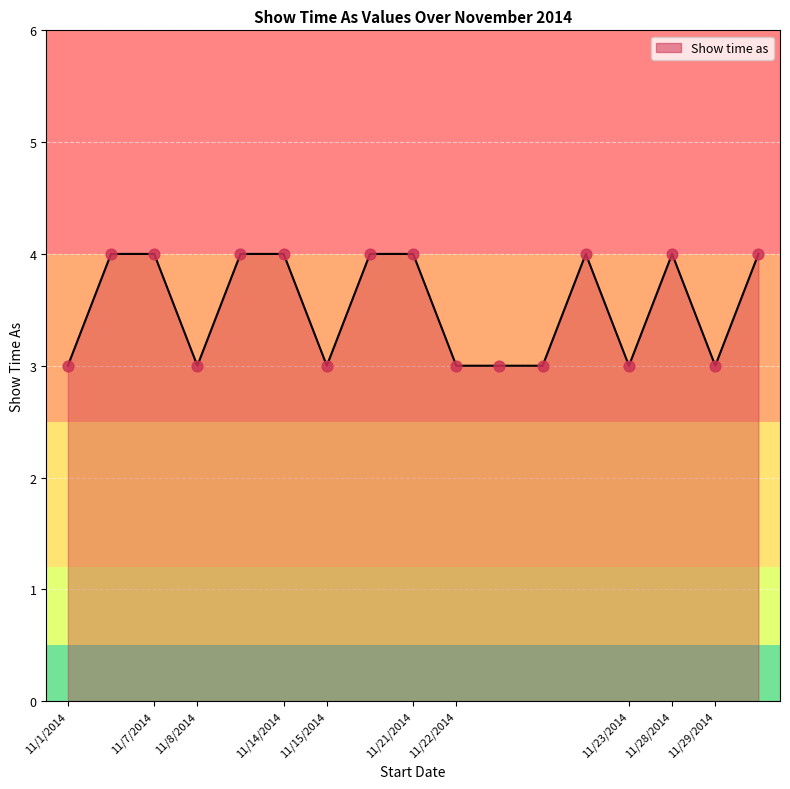

What is the greatest value displayed?

4